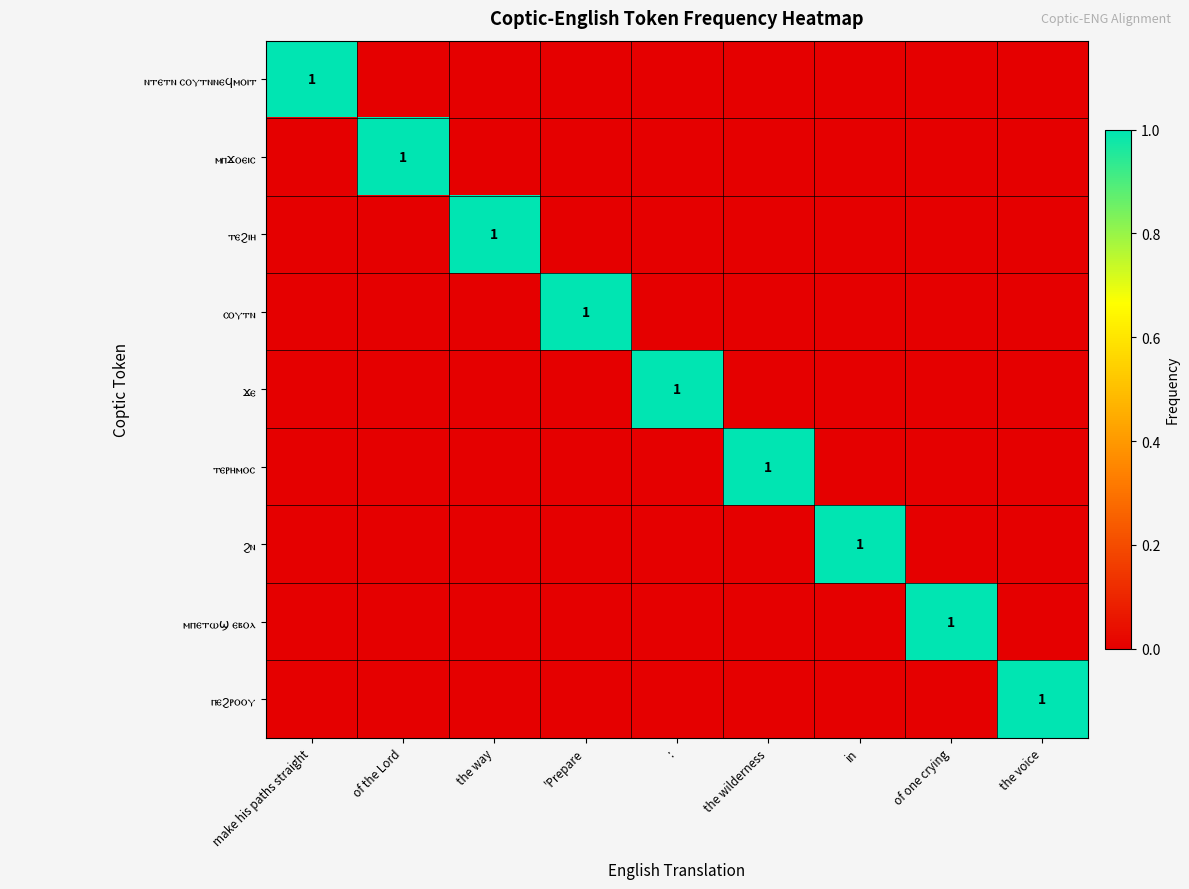

Which has a higher value, the voice or 'Prepare?

the voice